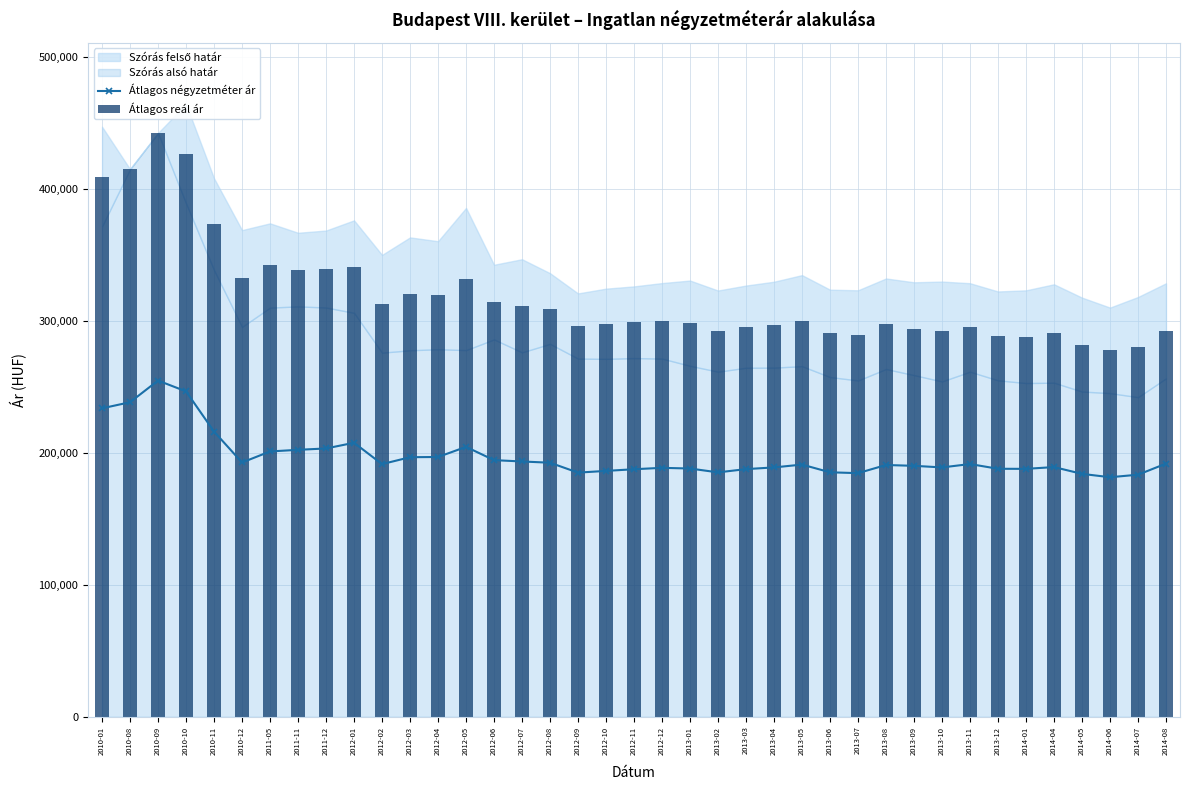

What is the average value of the Átlagos reál ár series?

318211